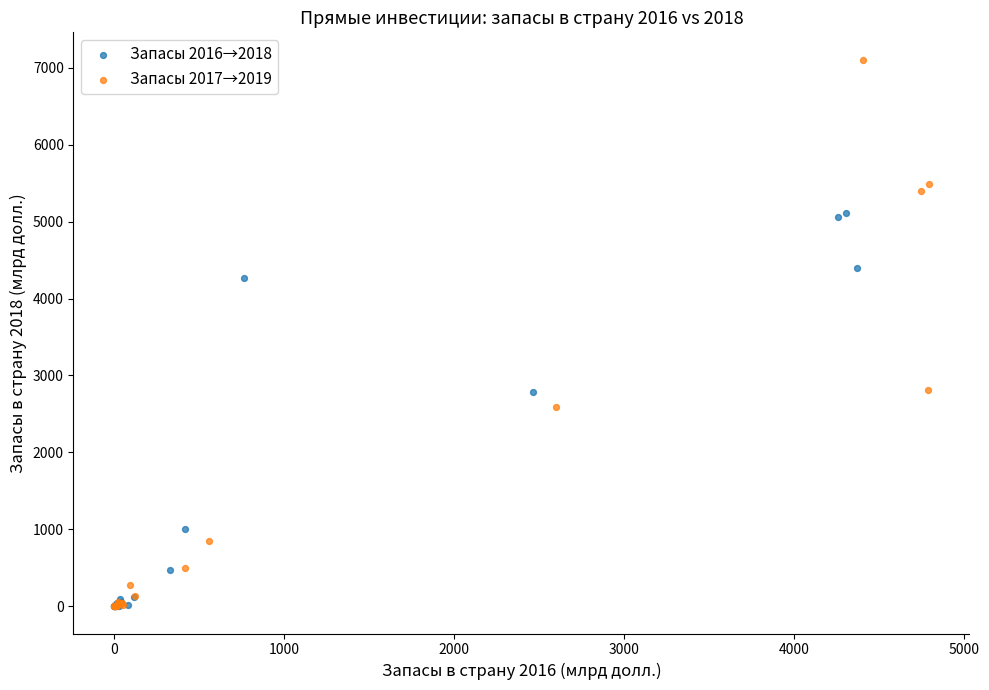

Which series contains the highest Y value?

Запасы 2017→2019